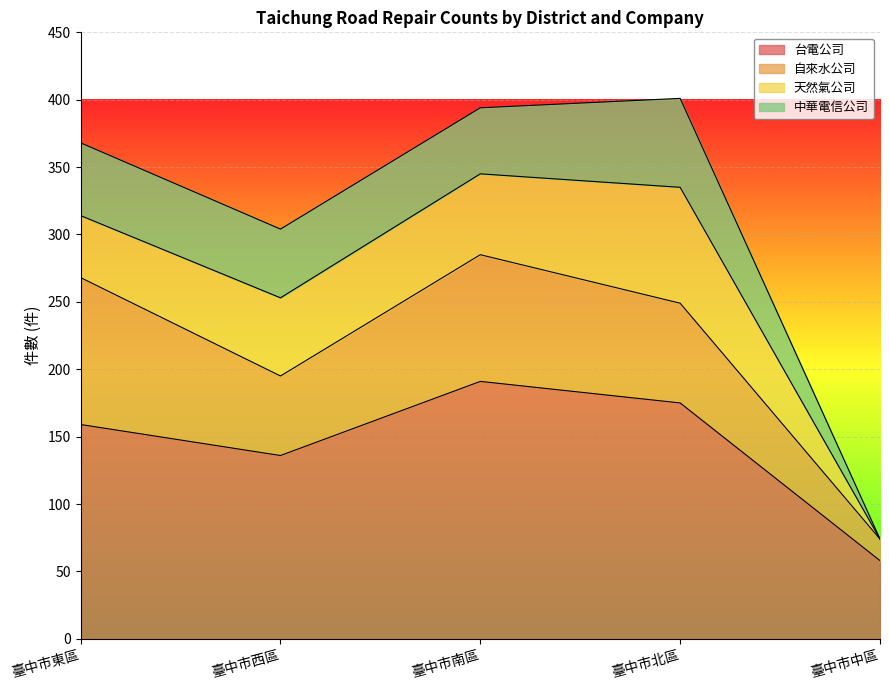

At 臺中市中區, list the series in order from smallest to largest.

天然氣公司, 中華電信公司, 自來水公司, 台電公司